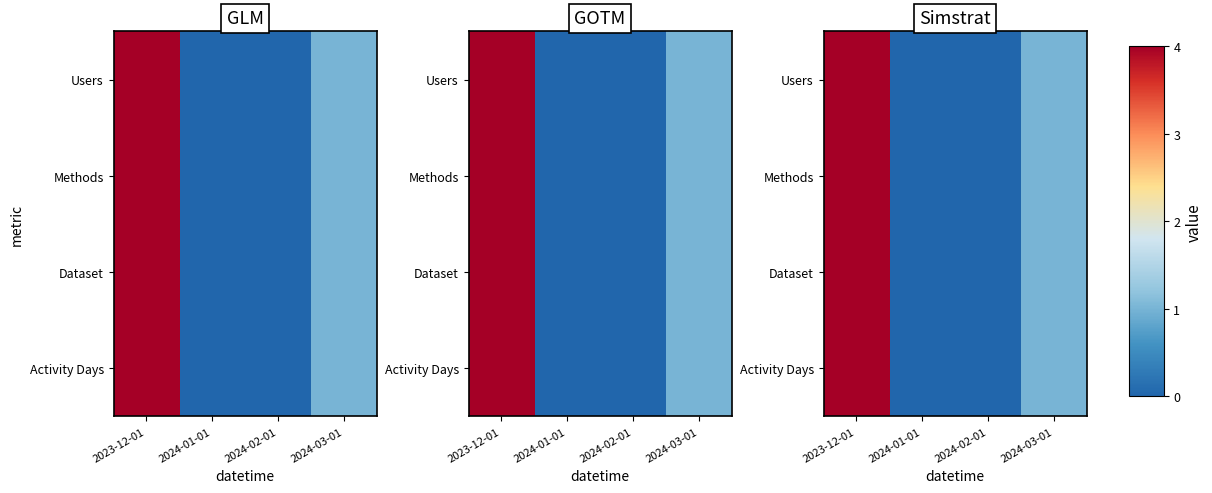

Is it true that Methods equals 0 at 2024-02-01?

True